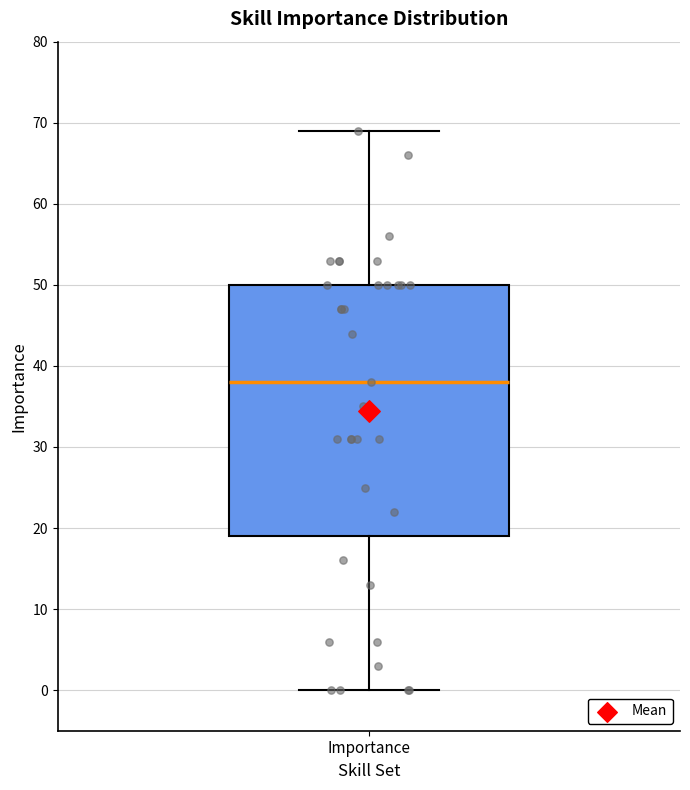

Read this box plot against the y-axis: the position of the median line, the range covered by the box, and the ends of both whiskers. The values are not printed on the chart, so give them approximately, as read against the axis.

median 38, box 19 to 50, whiskers 0 to 69